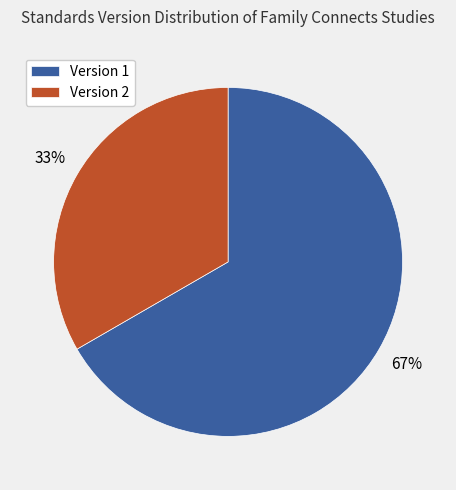

Count the number of slices in the pie.

2